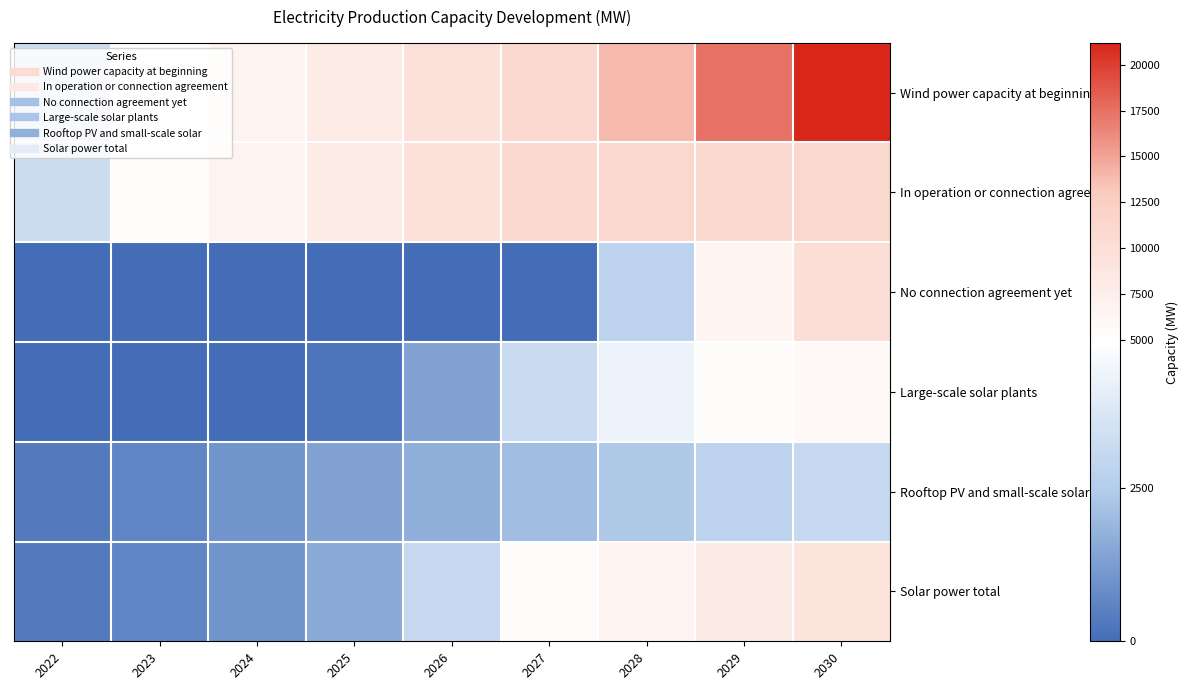

Rank the series at 2027 from highest to lowest value.

Wind power capacity at beginning, In operation or connection agreement, Solar power total, Large-scale solar plants, Rooftop PV and small-scale solar, No connection agreement yet